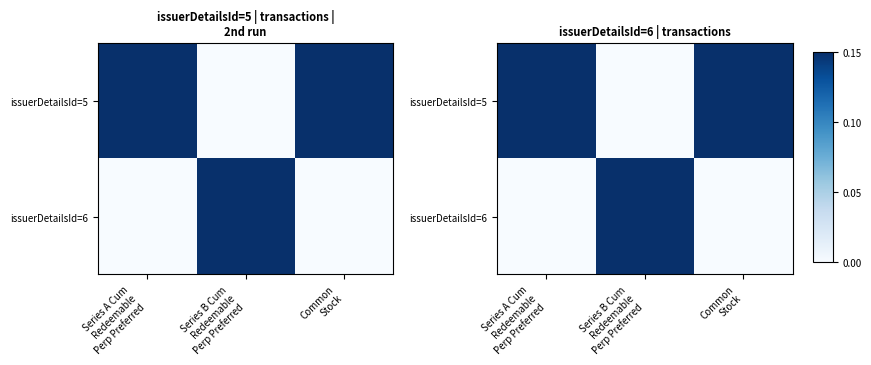

The value of issuerDetailsId=5 at Series B Cum Redeemable Perp Preferred is 0.0. True or false?

True